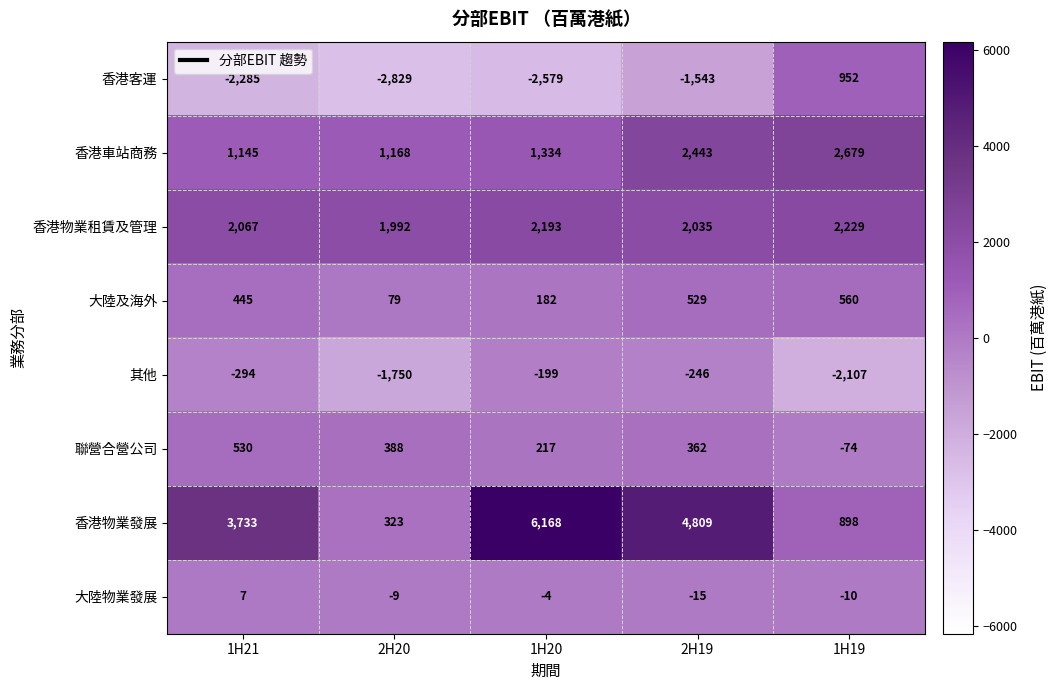

Count the number of categories in the chart.

5